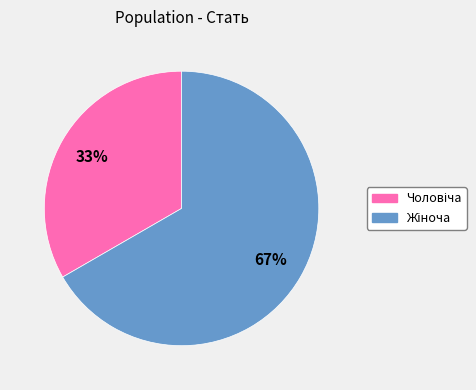

How many segments does this pie chart have?

2